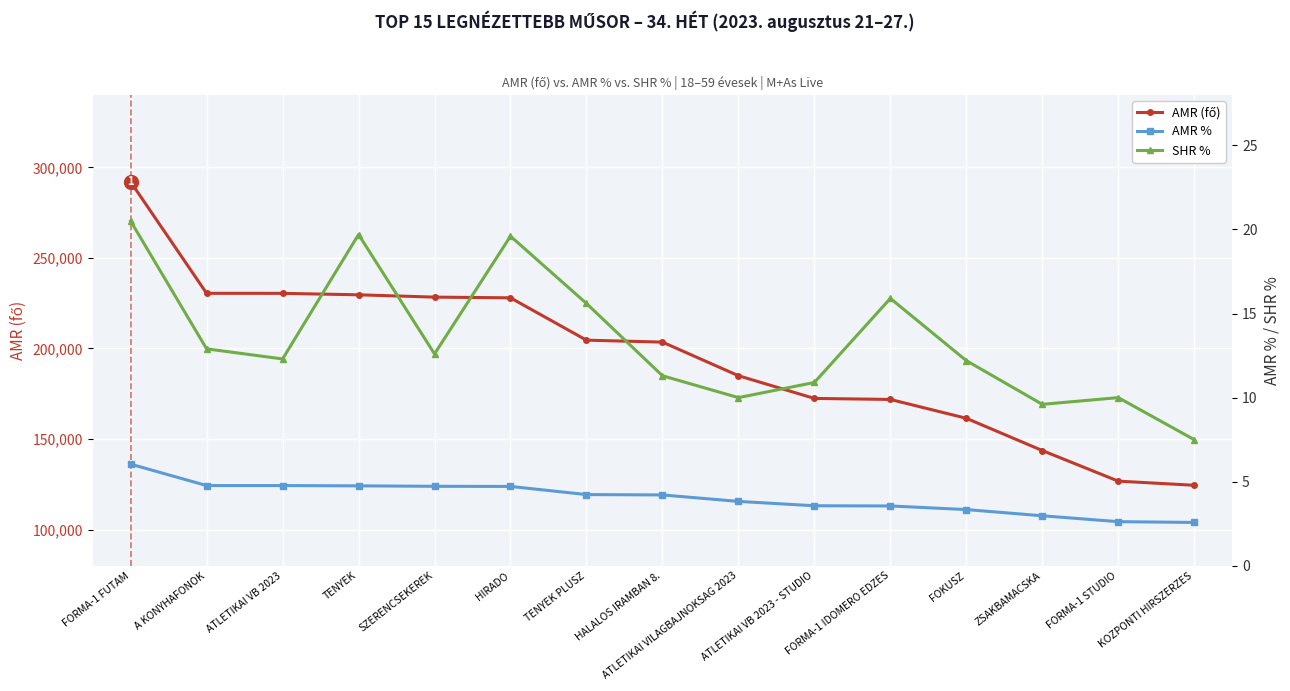

What is the average value of the AMR % series?

4.0